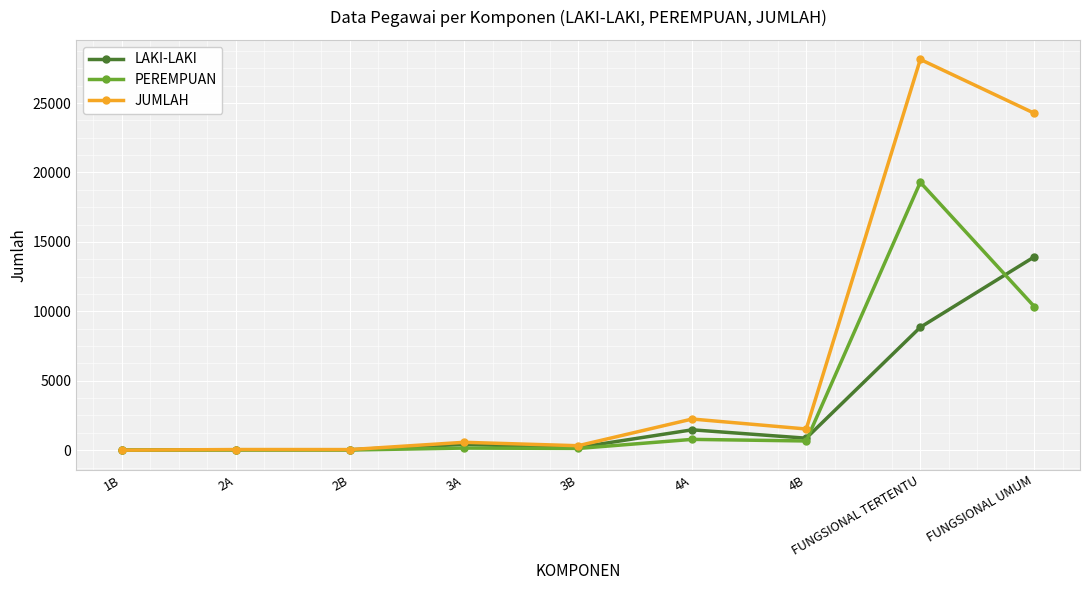

How many lines are shown in the chart?

3